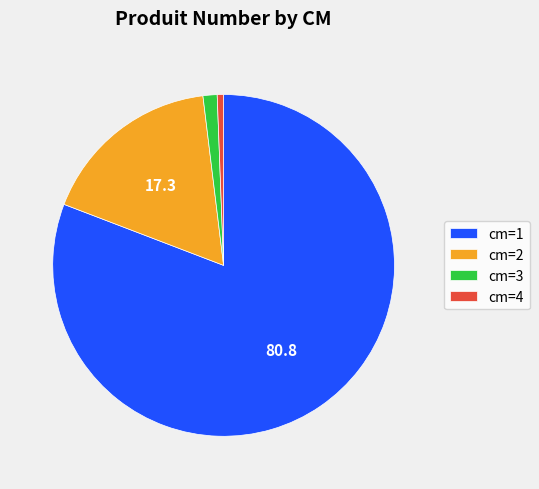

Is it true that cm=2 is 25% of the pie?

False